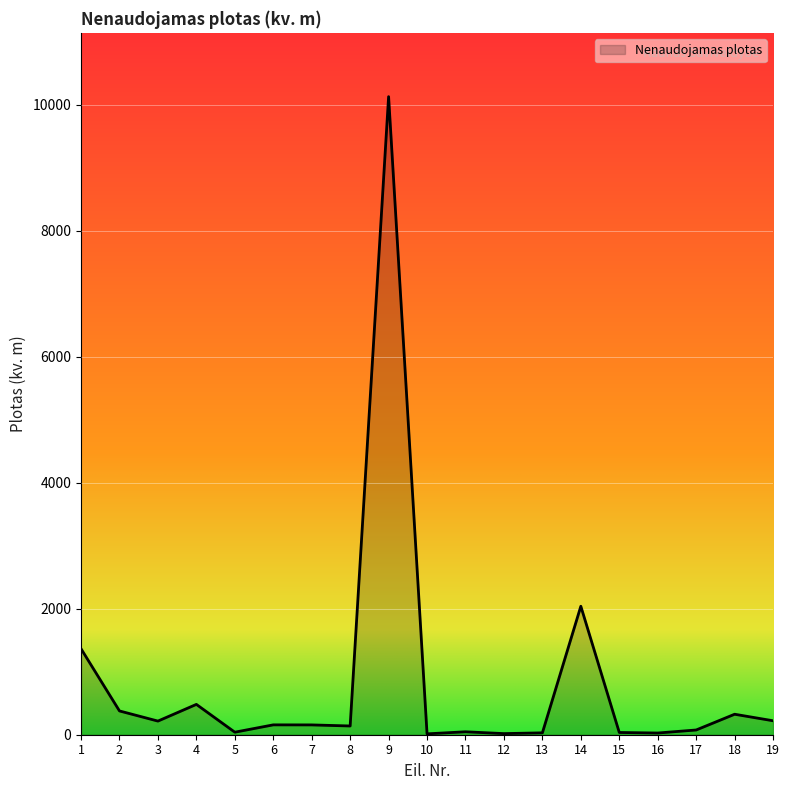

Is it true that the value at 9 is 10125.3?

True